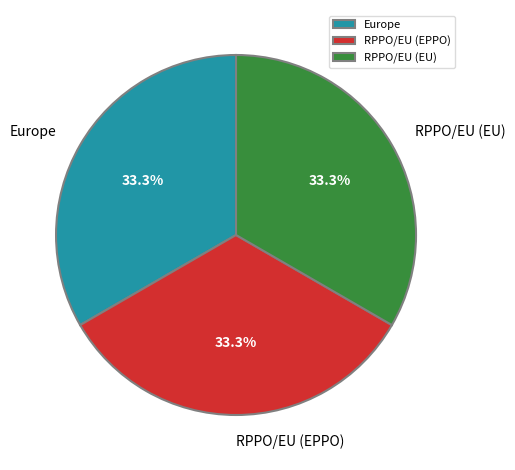

Is the sum of Europe and RPPO/EU (EU) greater than half?

Yes